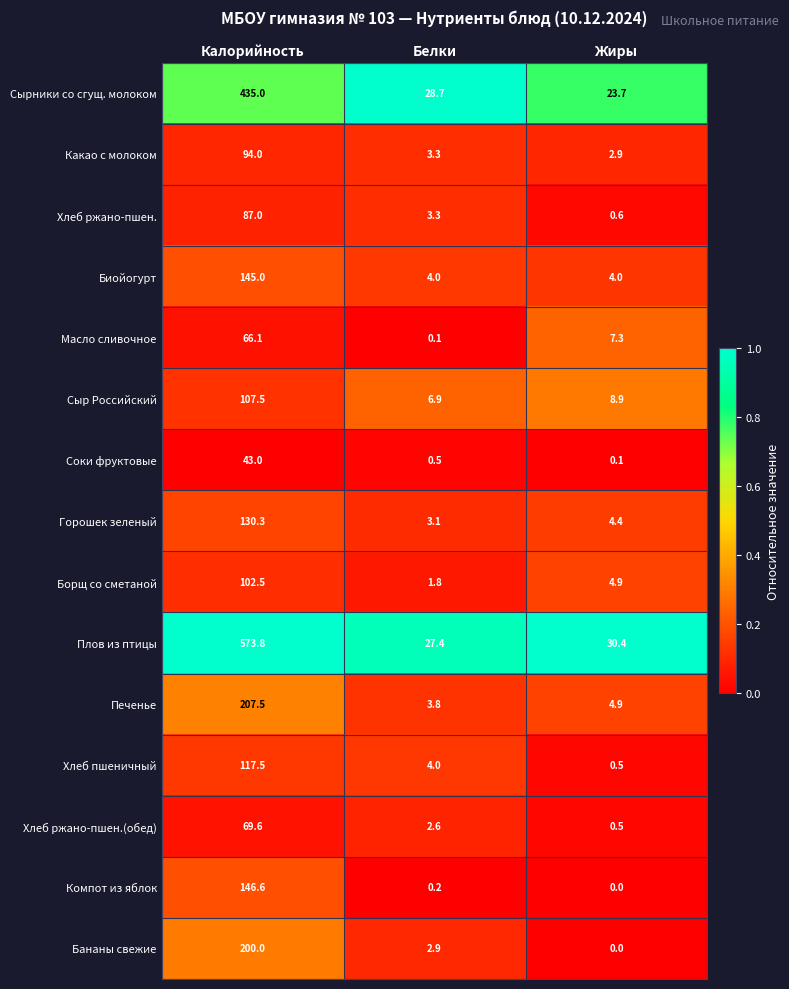

The value of Хлеб ржано-пшен.(обед) at Белки is 4.3. True or false?

False